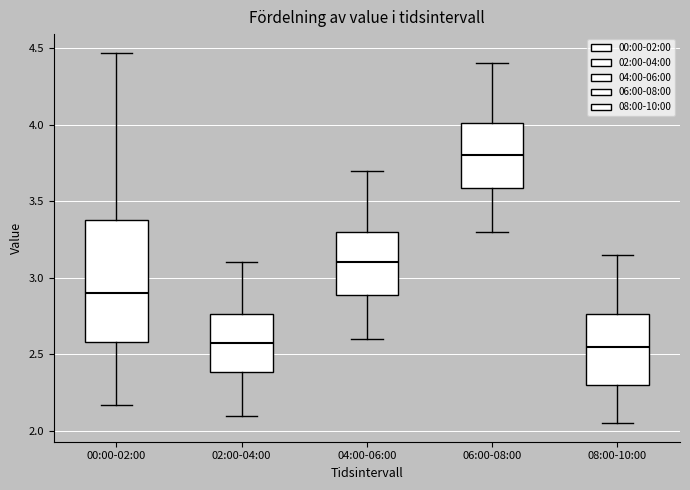

Where is the upper edge of the box for 06:00-08:00 on the y-axis? The values are not printed on the chart, so give them approximately, as read against the axis.

4.00